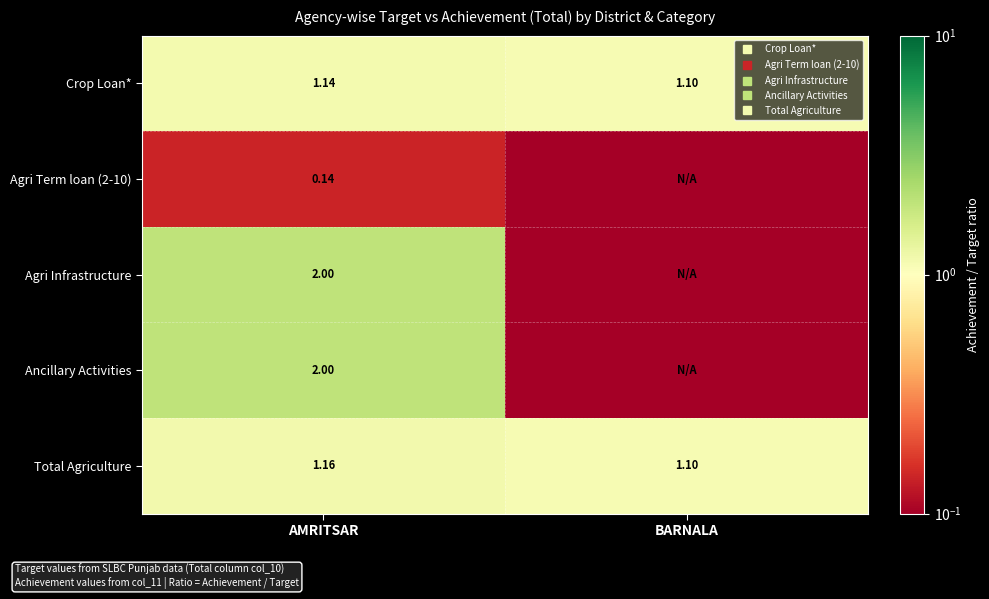

Is the value of Agri Term loan (2-10) at BARNALA greater than the value of Ancillary Activities at BARNALA?

No